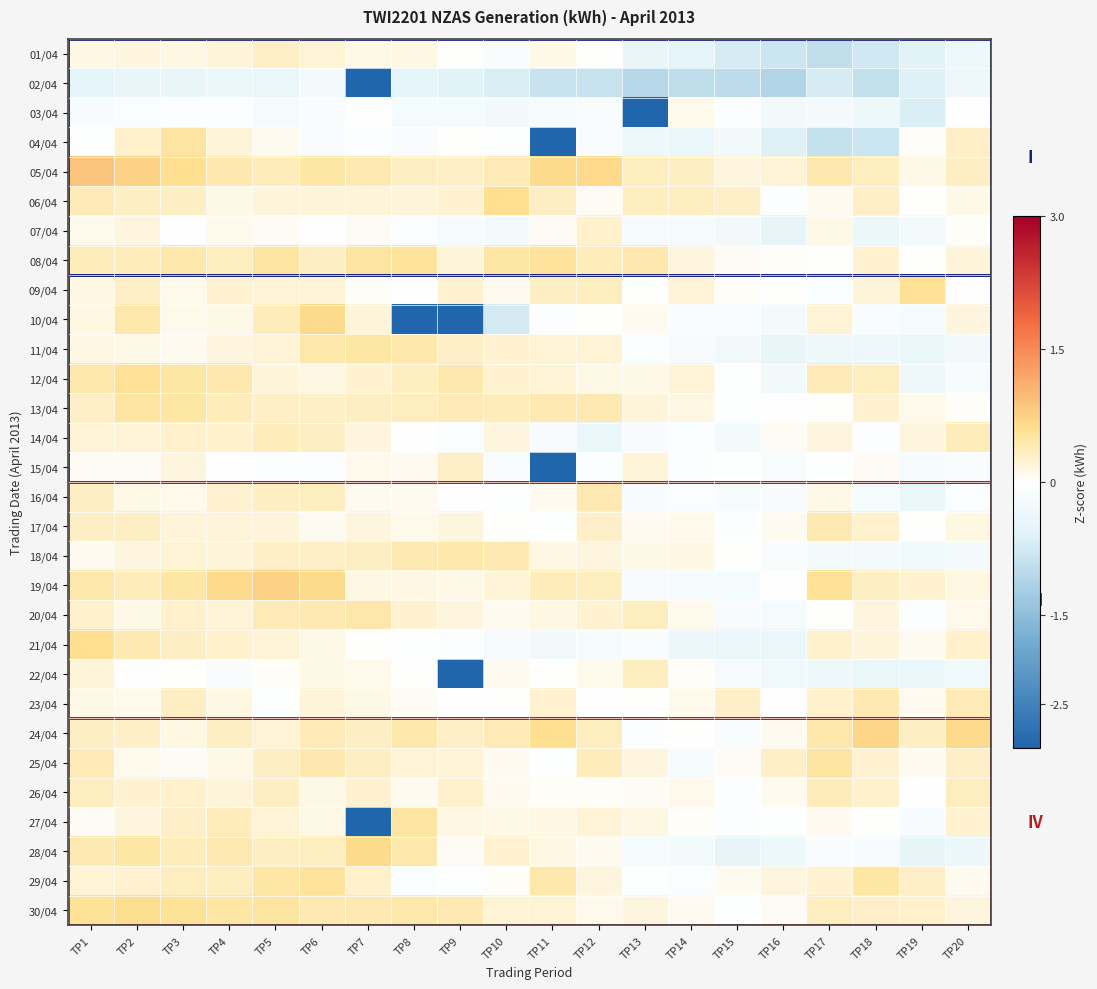

Rank the series at TP17 from lowest to highest value.

01/04, 04/04, 02/04, 11/04, 22/04, 18/04, 03/04, 28/04, 09/04, 15/04, 20/04, 13/04, 08/04, 06/04, 27/04, 07/04, 16/04, 14/04, 10/04, 29/04, 23/04, 21/04, 30/04, 26/04, 12/04, 17/04, 05/04, 24/04, 25/04, 19/04